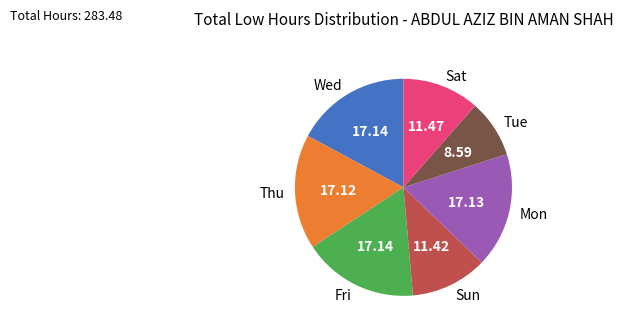

Do Tue and Sun together represent more than half of the pie?

No